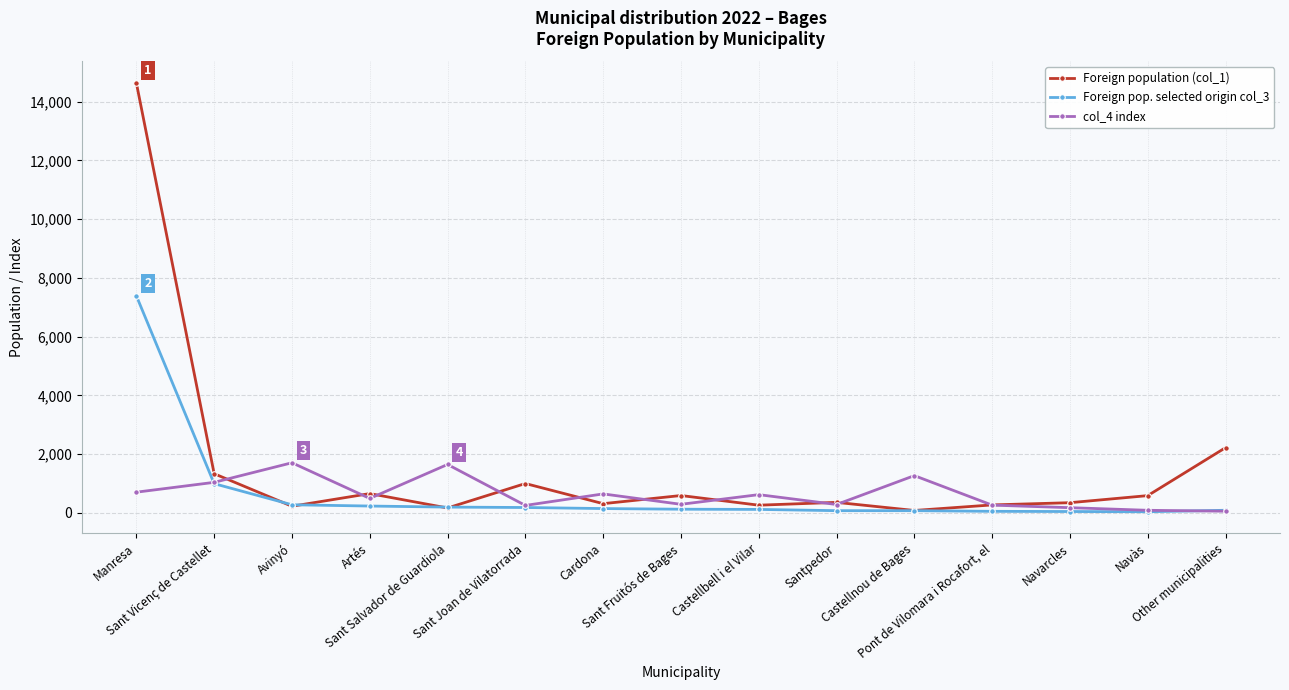

Which series has the largest range (max minus min)?

Foreign population (col_1)